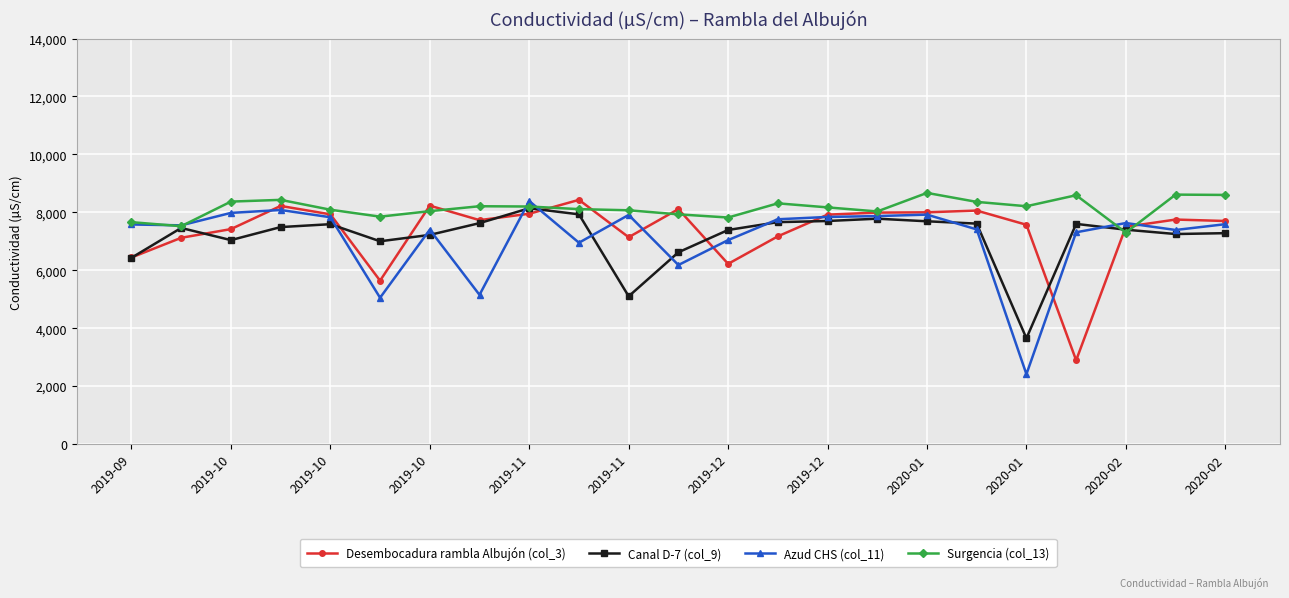

Which series has the largest total across all categories?

Surgencia (col_13)